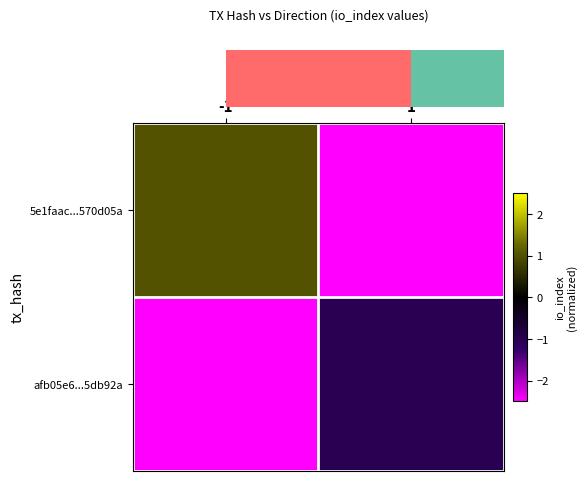

What is the spread (max minus min) of values at 1?

1.5